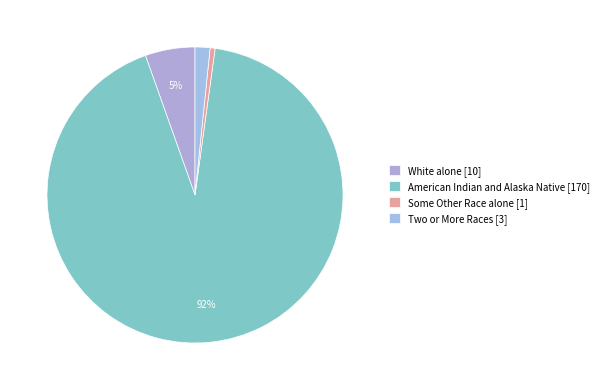

How many segments does this pie chart have?

4